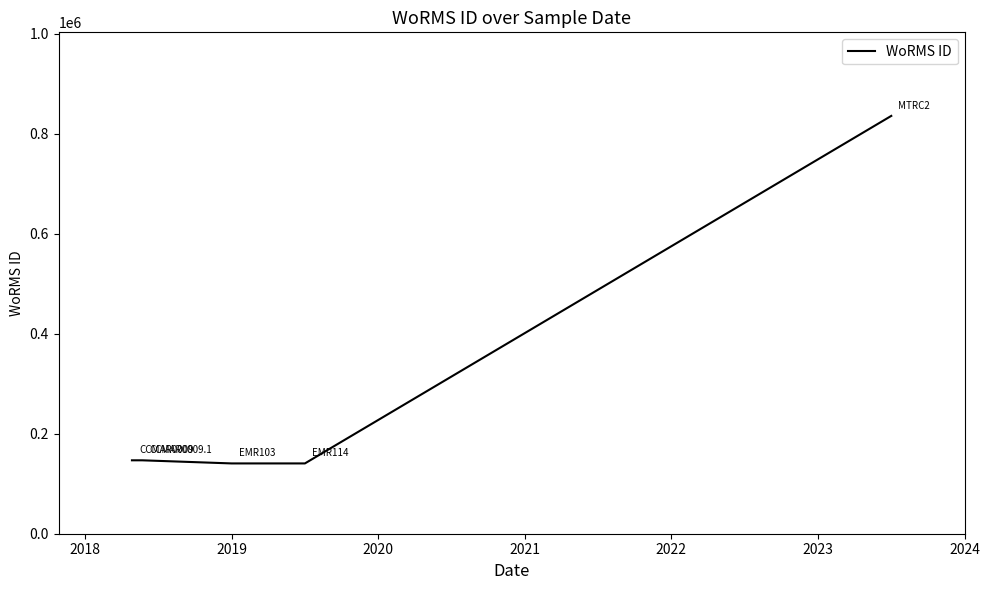

What is the difference between the maximum and minimum values?

695377